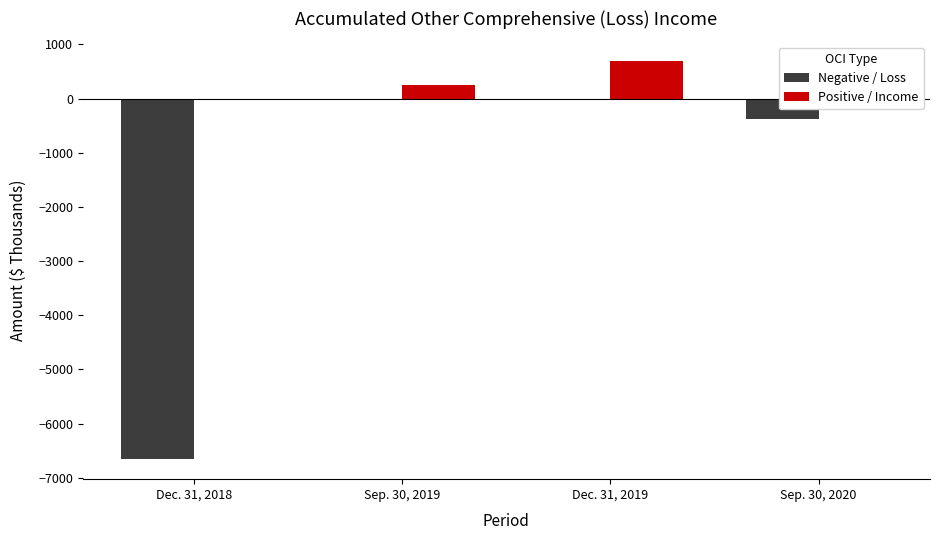

Reading left to right, transcribe all the data shown in this chart.

Negative / Loss: Dec. 31, 2018=-6660	Sep. 30, 2019=0	Dec. 31, 2019=0	Sep. 30, 2020=-386
Positive / Income: Dec. 31, 2018=0	Sep. 30, 2019=246	Dec. 31, 2019=688	Sep. 30, 2020=0